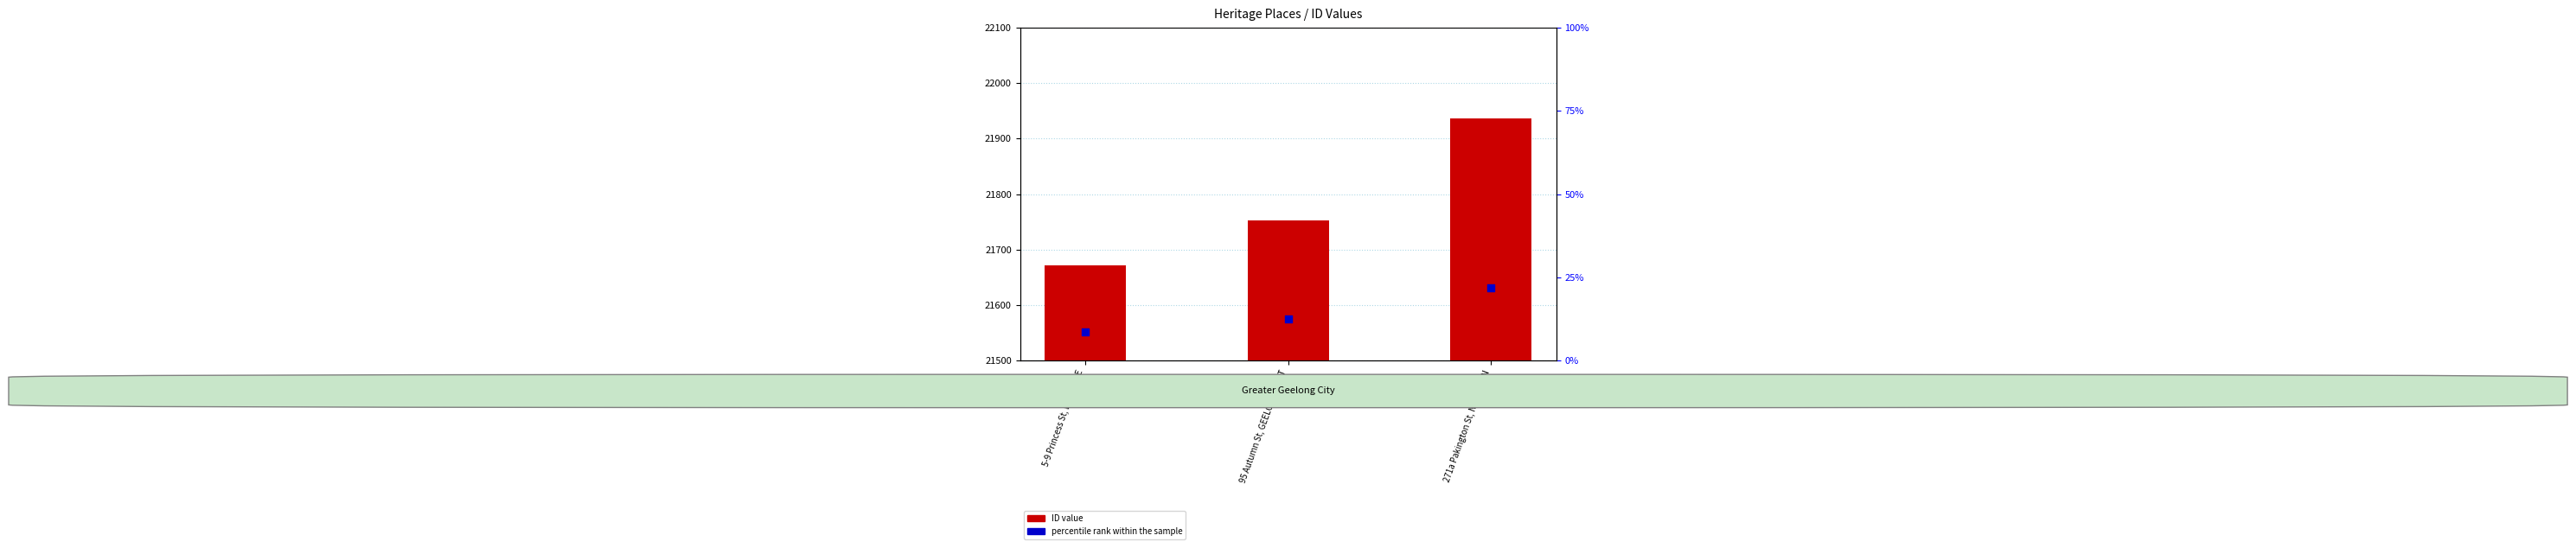

What is the change in value from 95 Autumn St, GEELONG WEST to 271a Pakington St, NEWTOWN?

+55.2